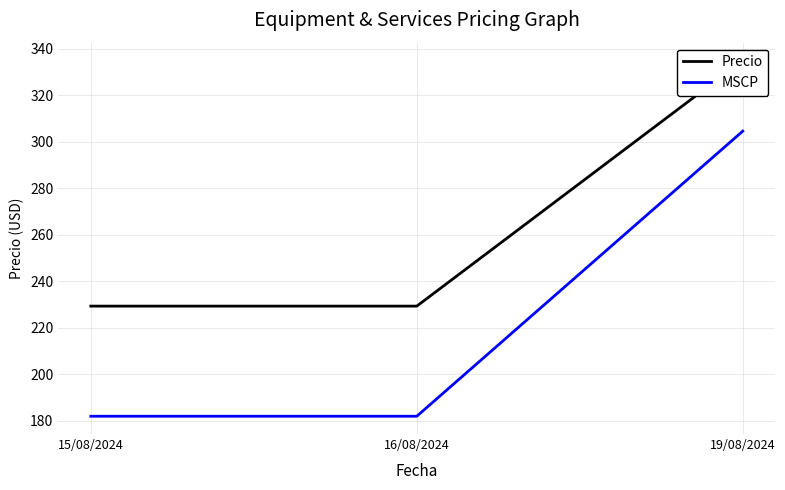

What are all the series names shown in the legend?

Precio, MSCP